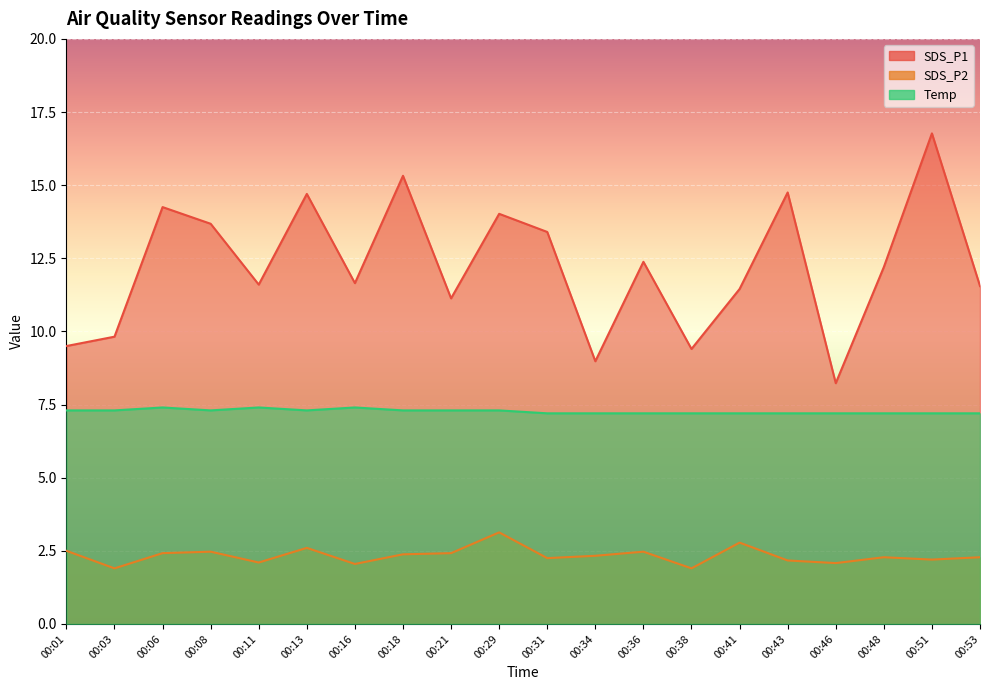

The value of Temp at 00:53 is 2.7. True or false?

False